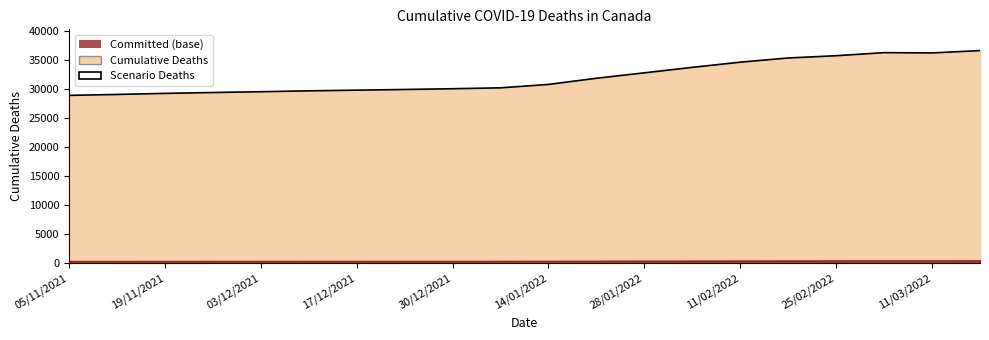

The value at 03/12/2021 is 29527. True or false?

True